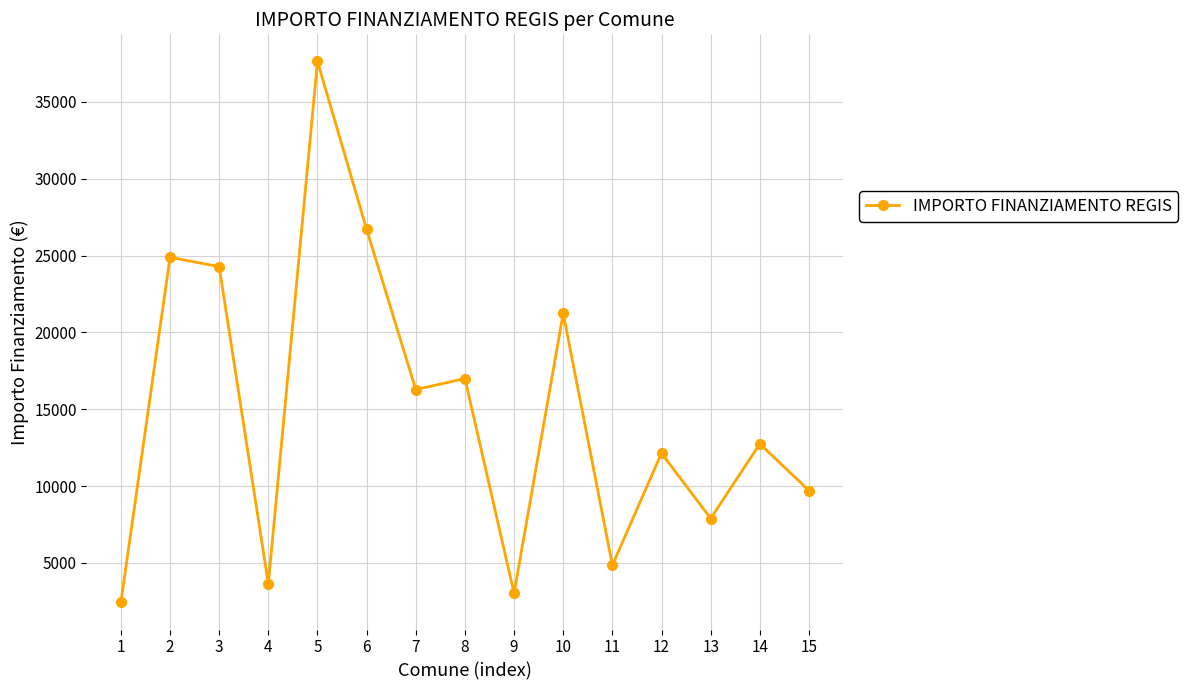

What is the difference between the maximum and minimum values?

35206